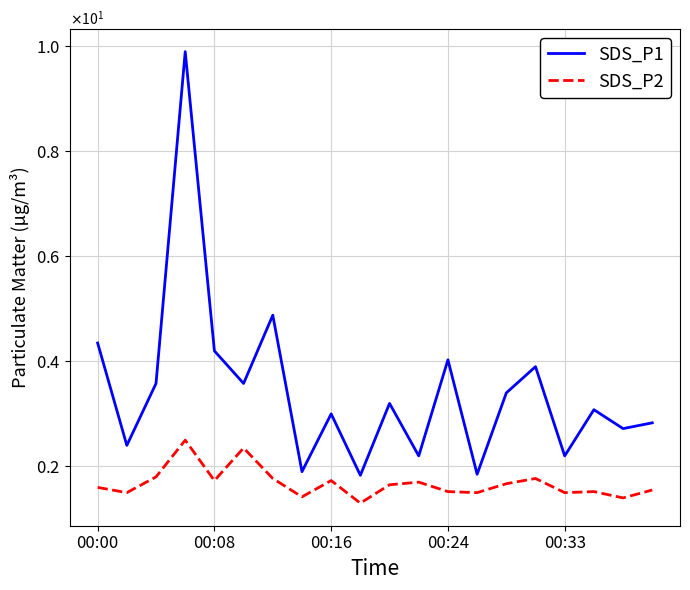

Rank the categories by SDS_P1 value from lowest to highest.

9, 13, 7, 11, 16, 00:08, 18, 19, 8, 17, 10, 14, 00:16, 5, 15, 12, 00:33, 00:00, 6, 00:24